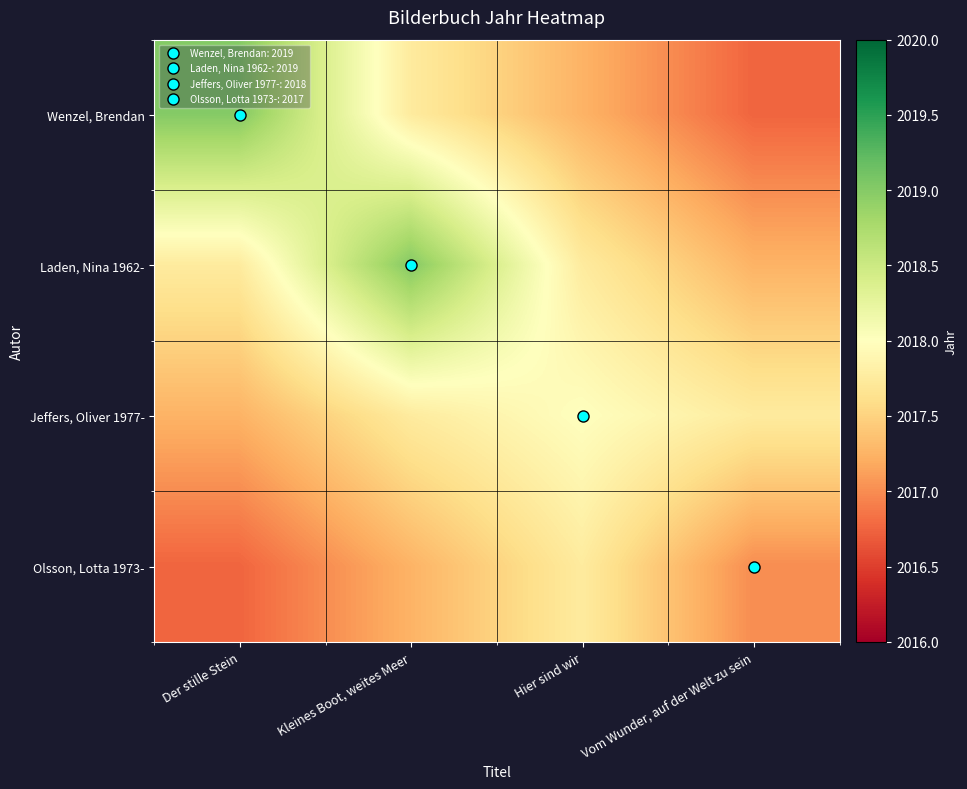

Reading right to left, extract all data points from this chart.

Wenzel, Brendan: Vom Wunder, auf der Welt zu sein=2016.8	Hier sind wir=2017.2	Kleines Boot, weites Meer=2017.8	Der stille Stein=2019.0
Laden, Nina 1962-: Vom Wunder, auf der Welt zu sein=2017.2	Hier sind wir=2017.8	Kleines Boot, weites Meer=2019.0	Der stille Stein=2017.8
Jeffers, Oliver 1977-: Vom Wunder, auf der Welt zu sein=2017.8	Hier sind wir=2018.0	Kleines Boot, weites Meer=2017.8	Der stille Stein=2017.2
Olsson, Lotta 1973-: Vom Wunder, auf der Welt zu sein=2017.0	Hier sind wir=2017.8	Kleines Boot, weites Meer=2017.2	Der stille Stein=2016.8